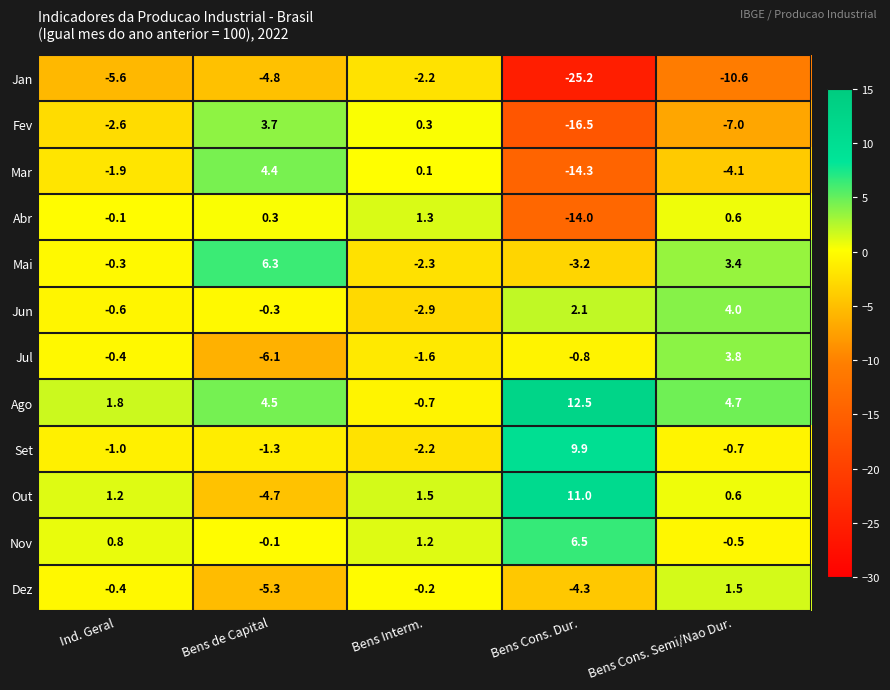

What is the difference between the Fev values at Bens Cons. Semi/Nao Dur. and Bens Interm.?

7.3